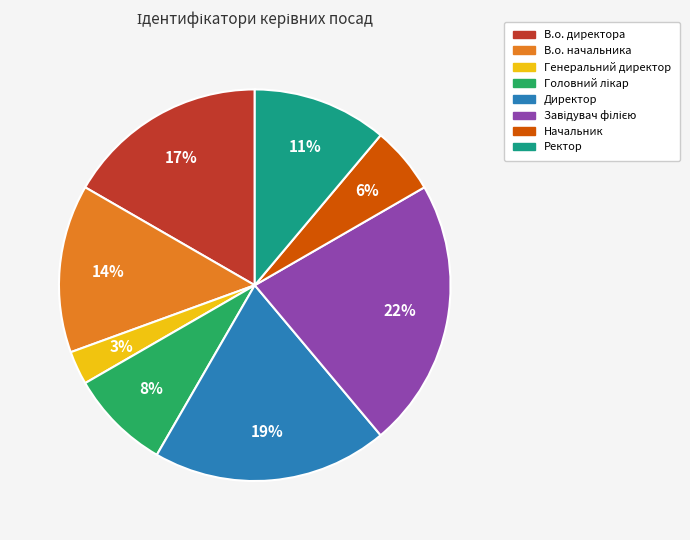

Does Начальник account for over 50% of the chart?

No